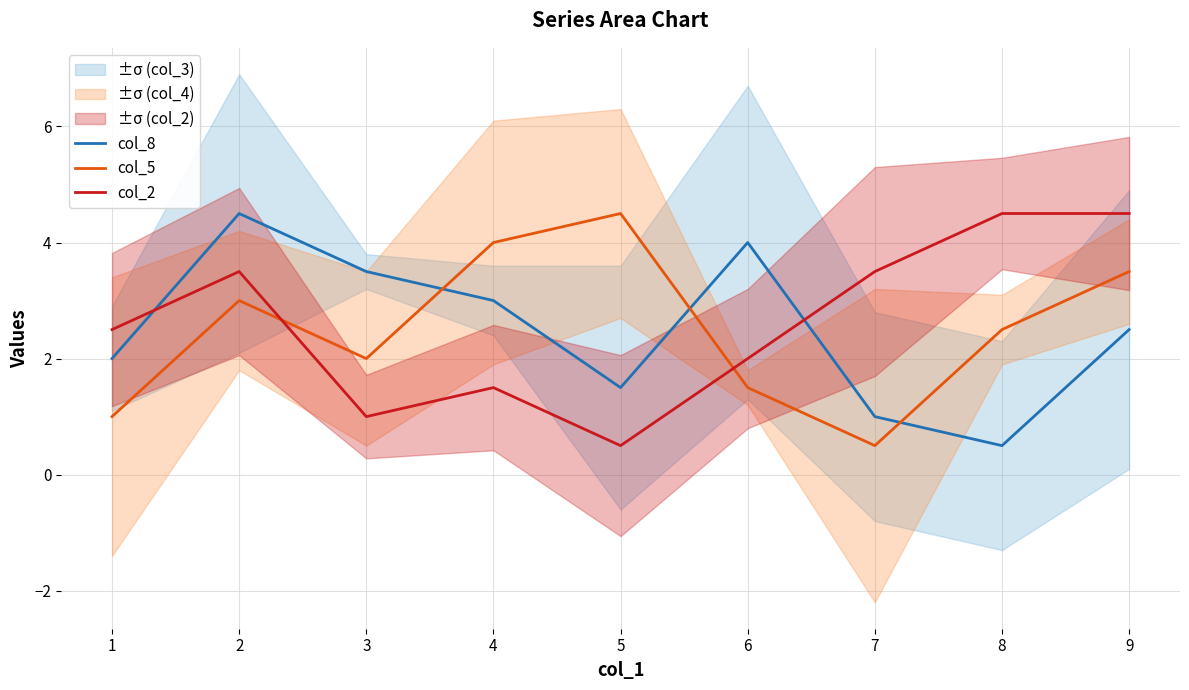

What is the value of the col_8 point at the 7th from the left?

1.0